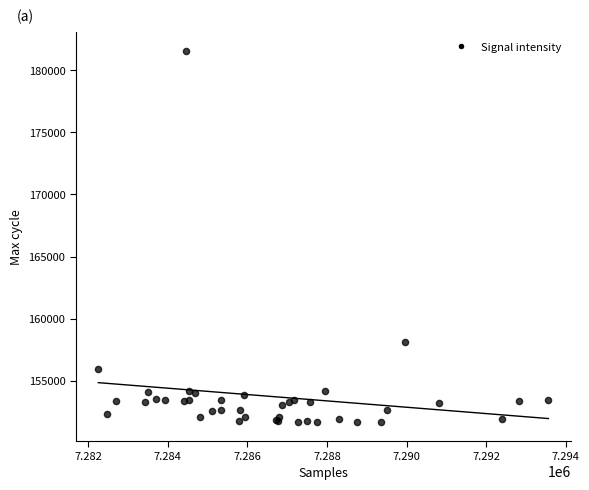

What Y value in the scatter plot is closest to 166599?

158108